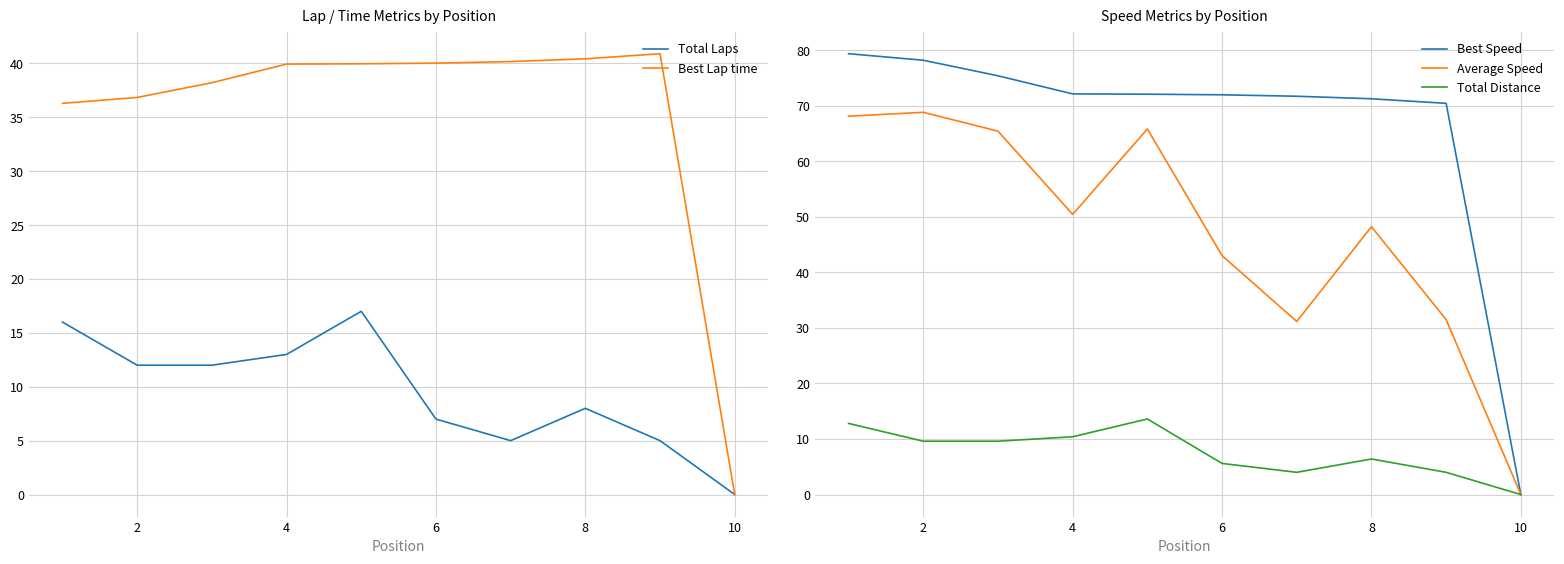

At which label does Best Lap time first exceed 39?

4